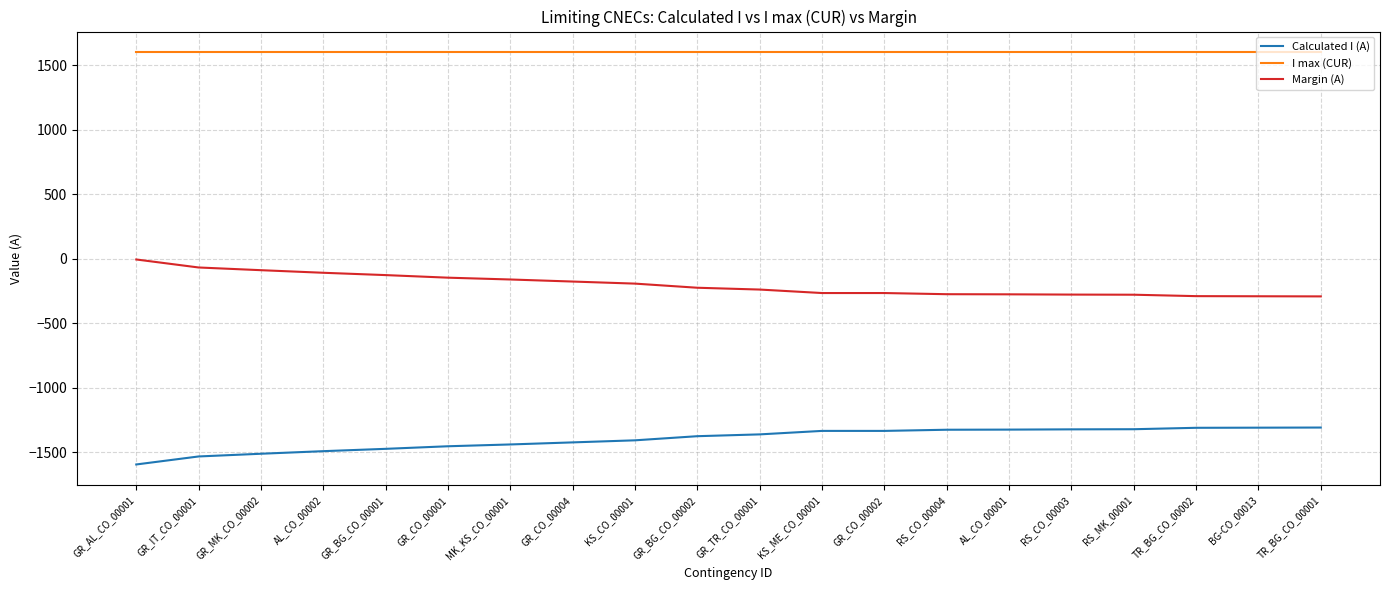

True or false: Margin (A) and I max (CUR) intersect in this chart.

False